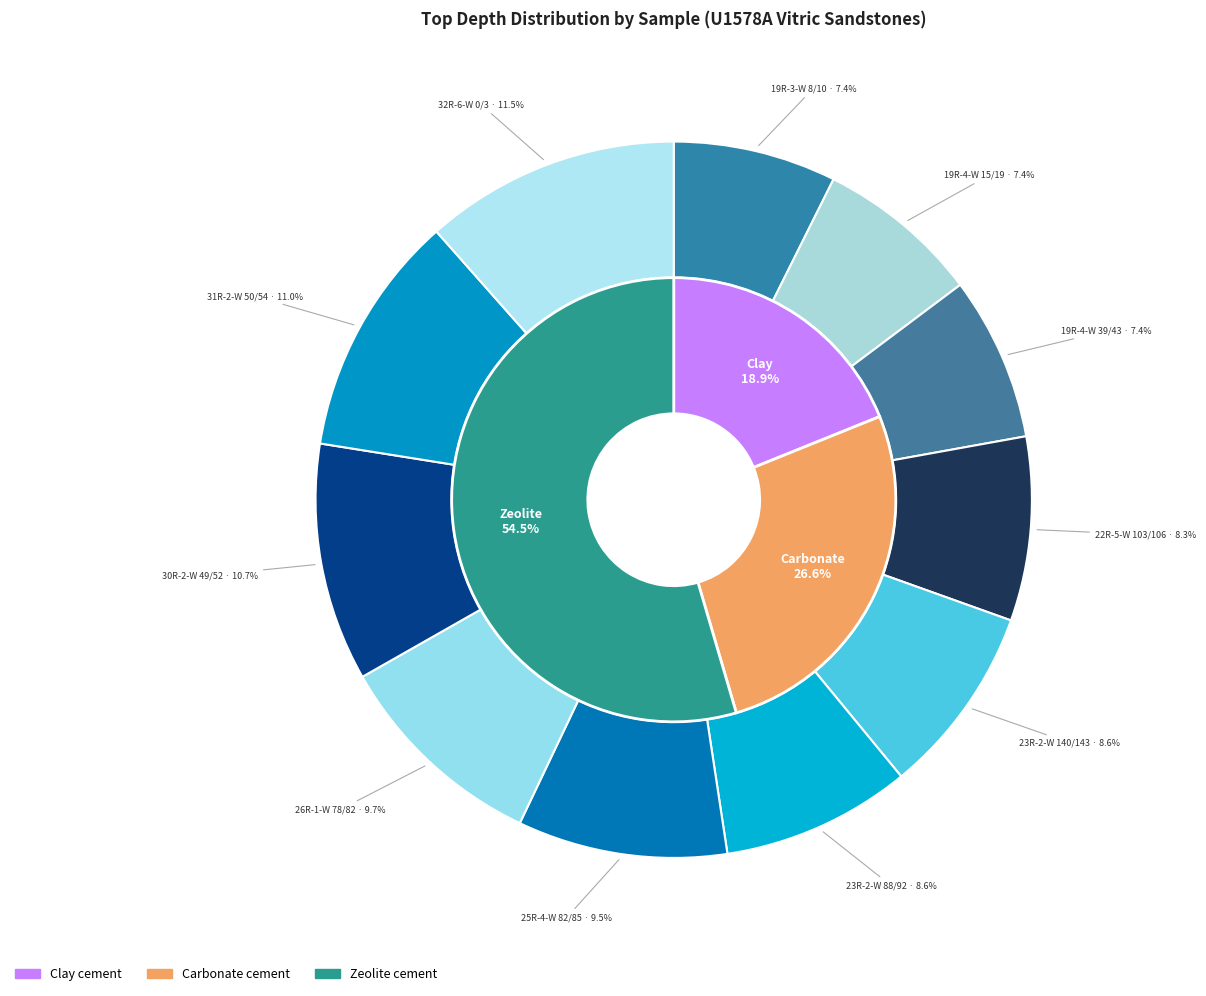

Approximately how many times larger is the value at 23R-2-W 88/92 compared to 19R-4-W 39/43?

1.2